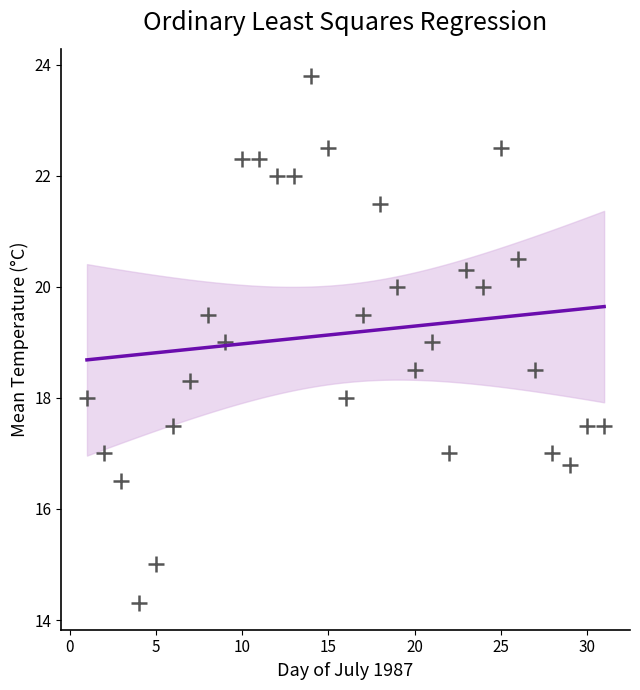

What is the range of X values (max minus min)?

30.0